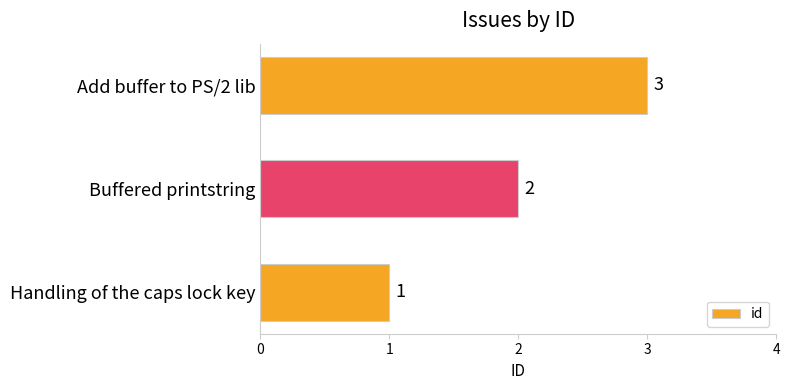

Which has a higher value, Buffered printstring or Add buffer to PS/2 lib?

Add buffer to PS/2 lib